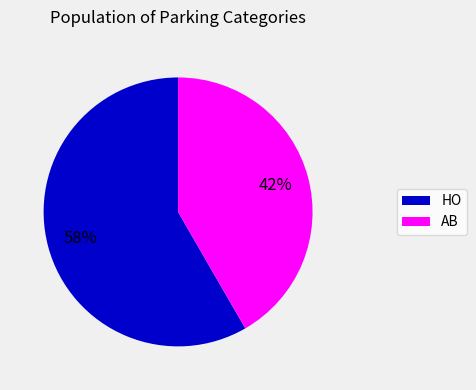

Between HO and AB, which is larger?

HO